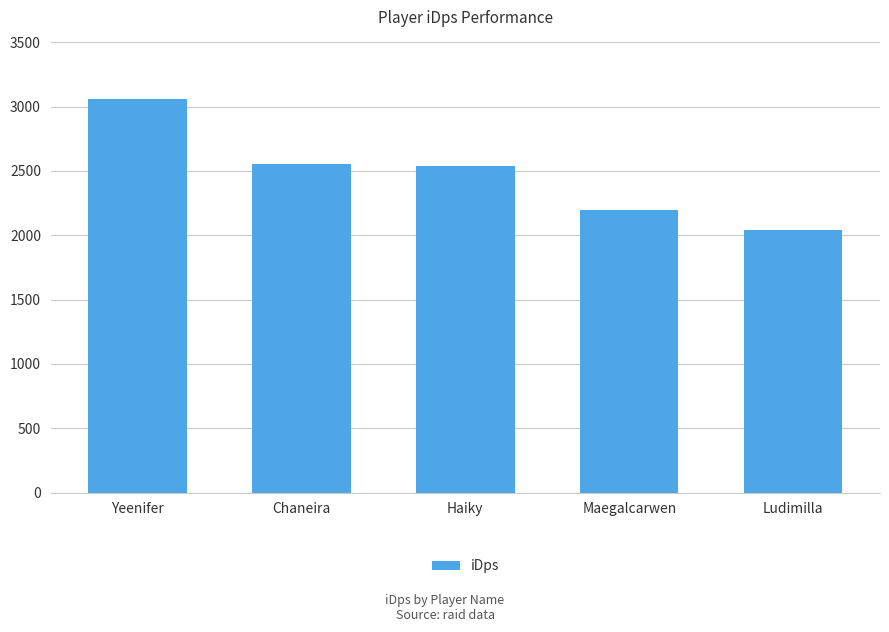

The chart shows a value of 3060.9 at Yeenifer. True or false?

True